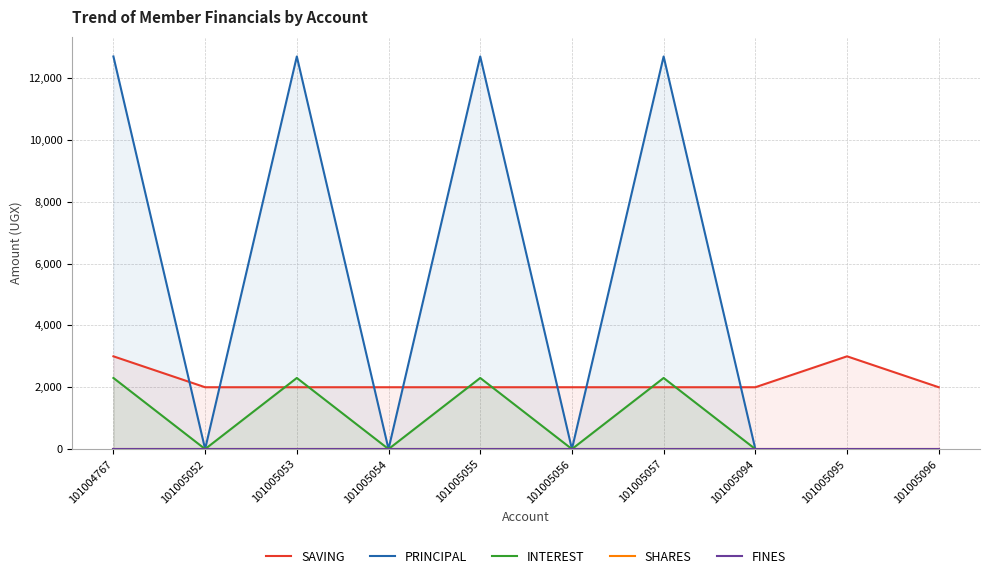

True or false: PRINCIPAL and SHARES cross at least once.

False